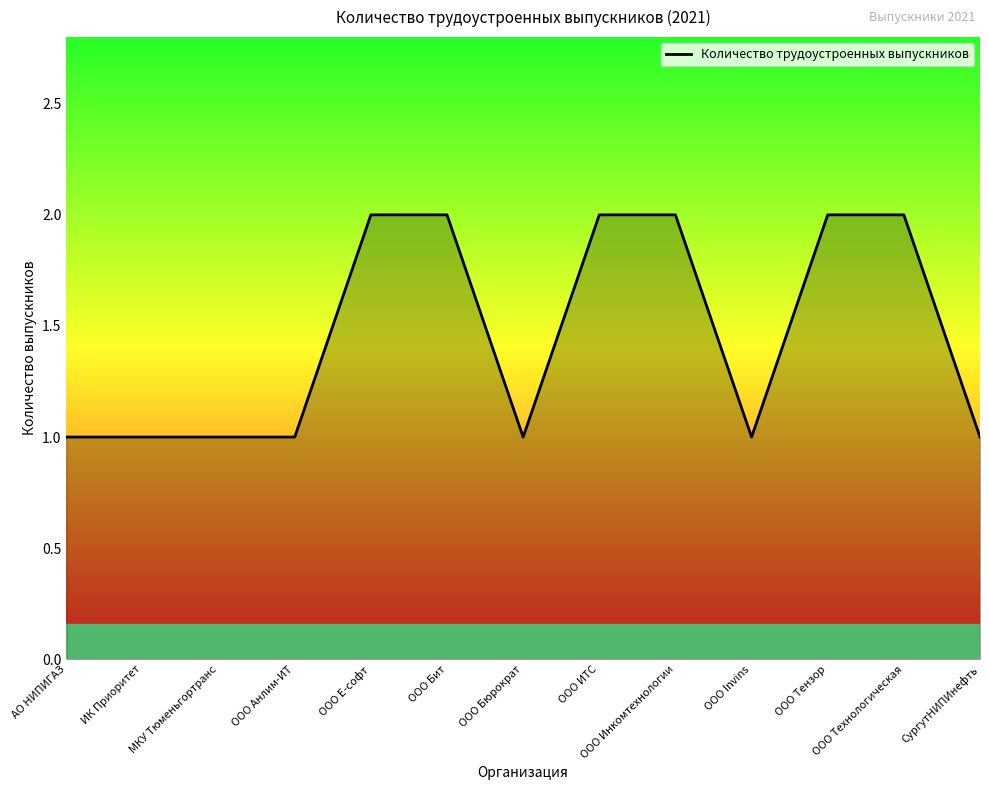

What is the difference between the second highest and minimum values?

1